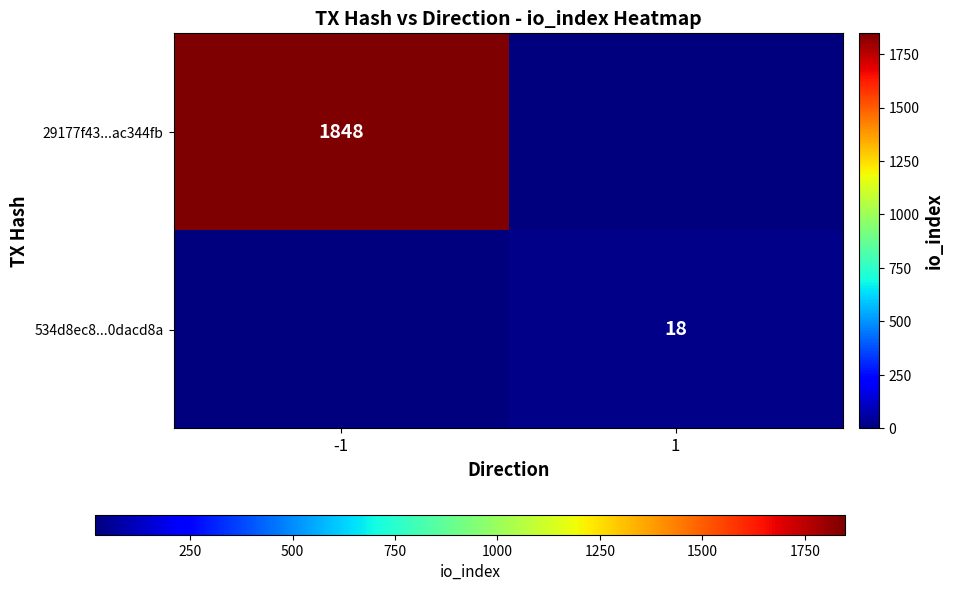

The 534d8ec8...0dacd8a series shows 12 at 1. True or false?

False